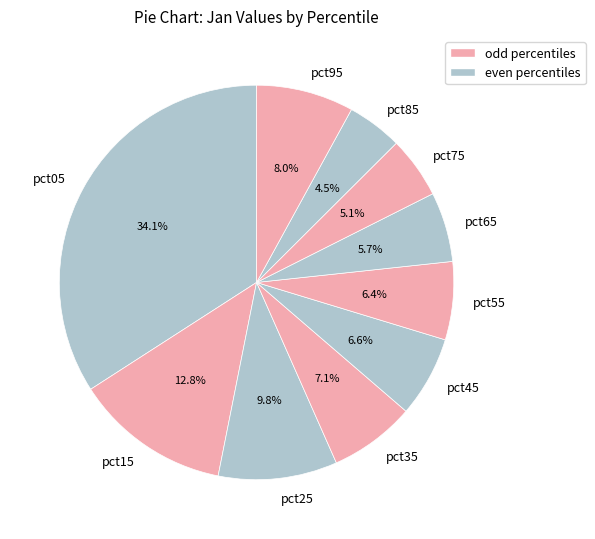

Which category has the smallest portion of the pie?

pct85